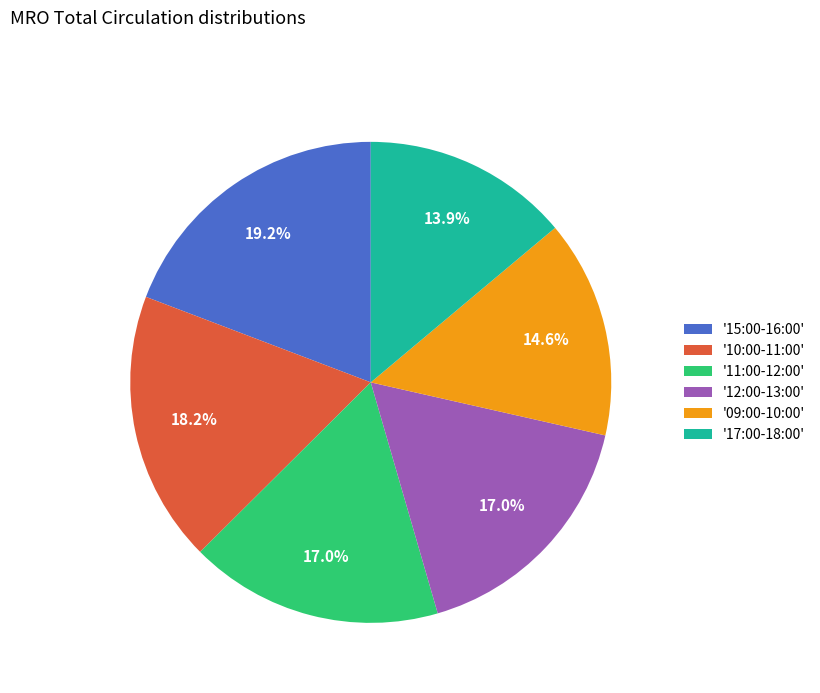

To the nearest percent, what is the average slice percentage?

17%